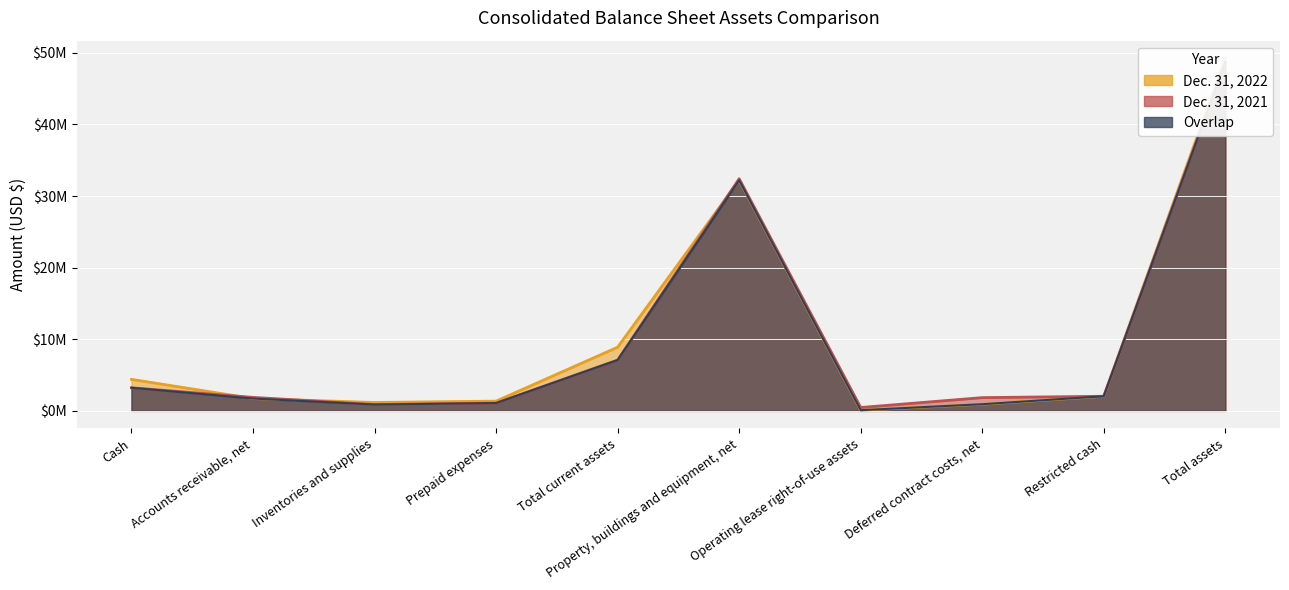

What is the value of the Dec. 31, 2021 point at the 4th from the left?

1085902